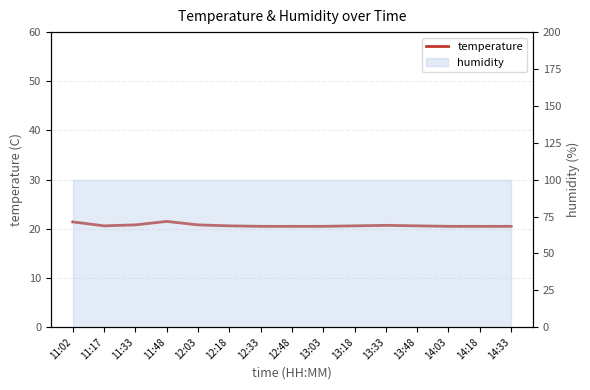

The value at 13:03 is 28.1. True or false?

False